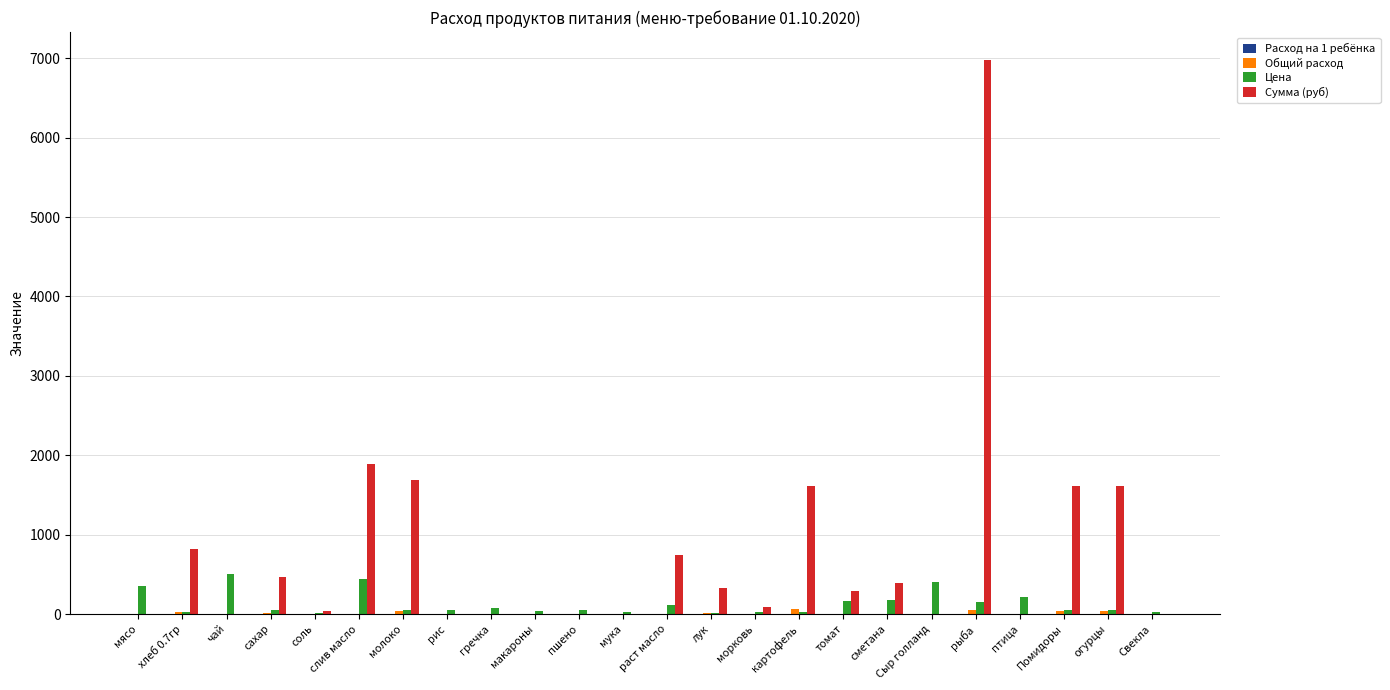

How many groups of bars are there?

24